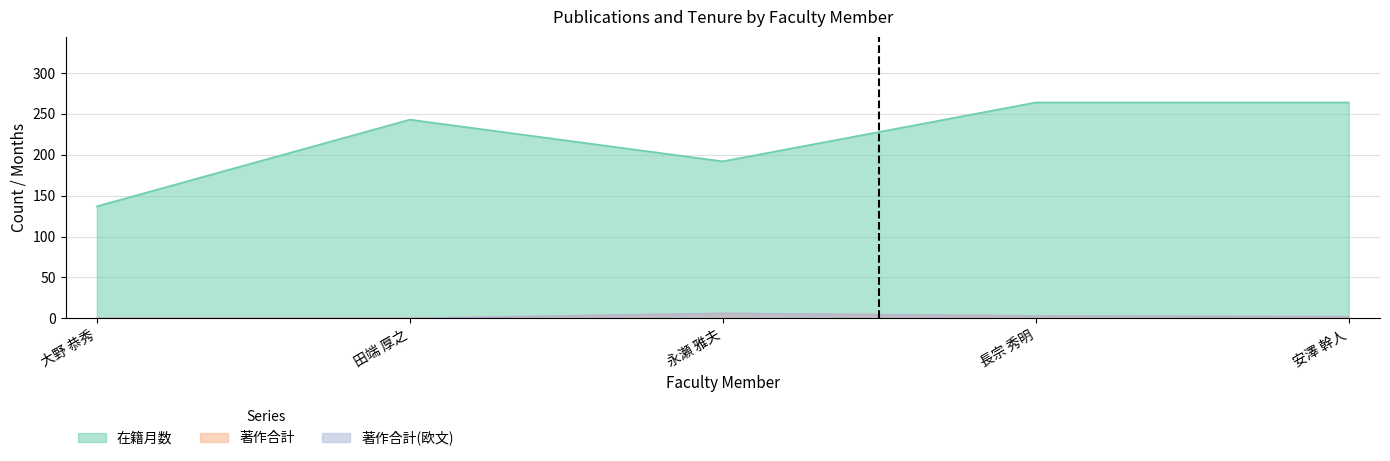

At 永瀬 雅夫, list the series in order from largest to smallest.

在籍月数, 著作合計, 著作合計(欧文)